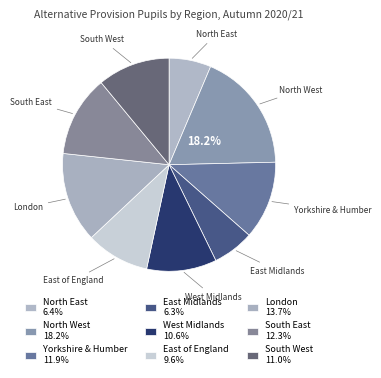

How many segments does this pie chart have?

9